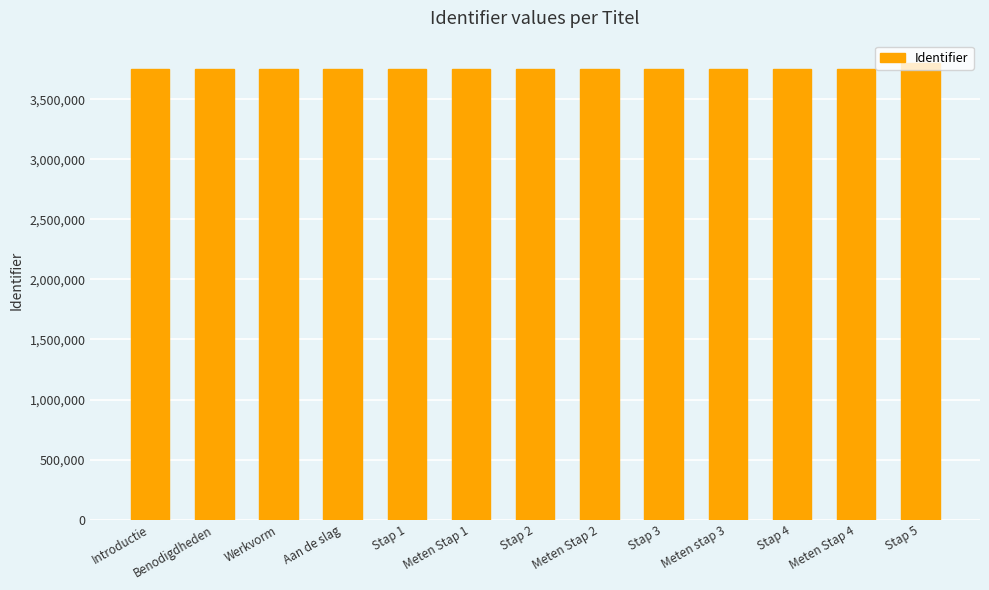

What position from the right is Stap 4?

3